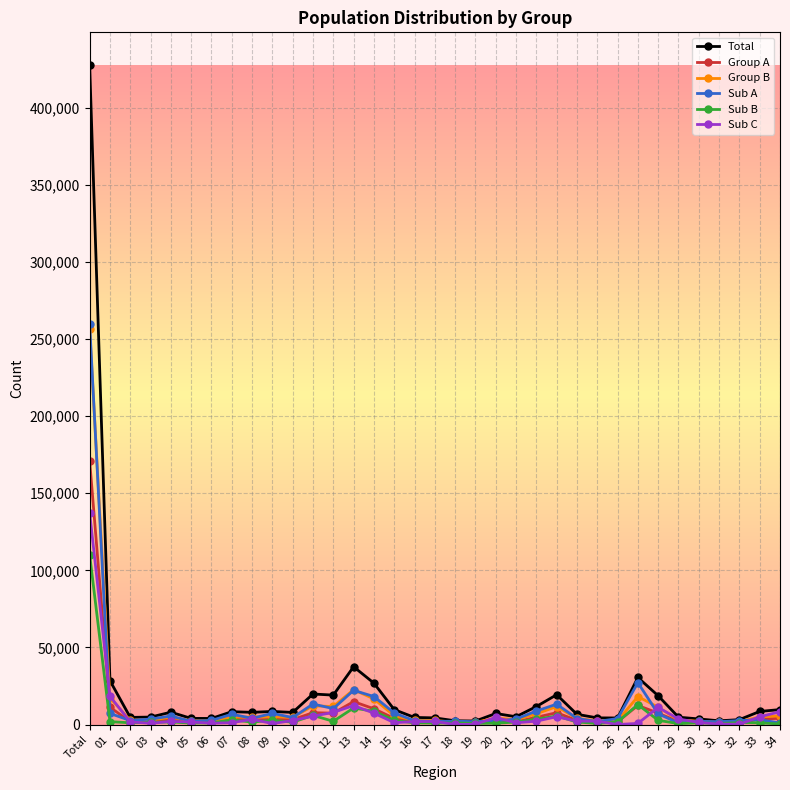

How many lines are shown in the chart?

6